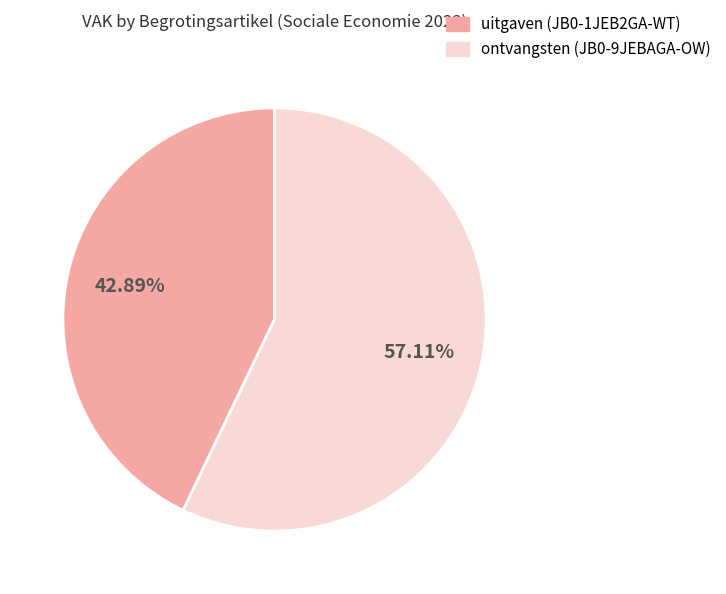

To the nearest percent, what is the average slice percentage?

50%